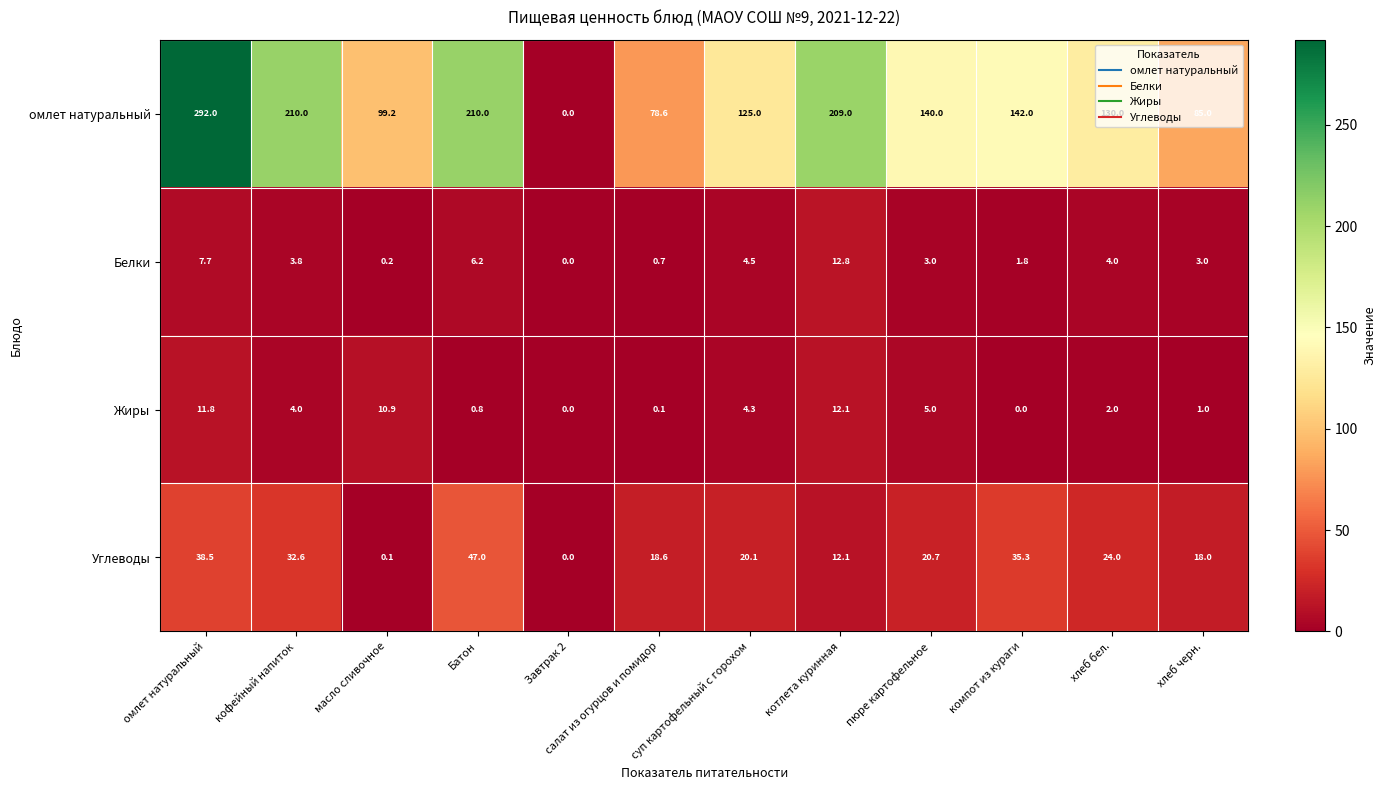

What is the total value across all series at котлета куринная?

246.0